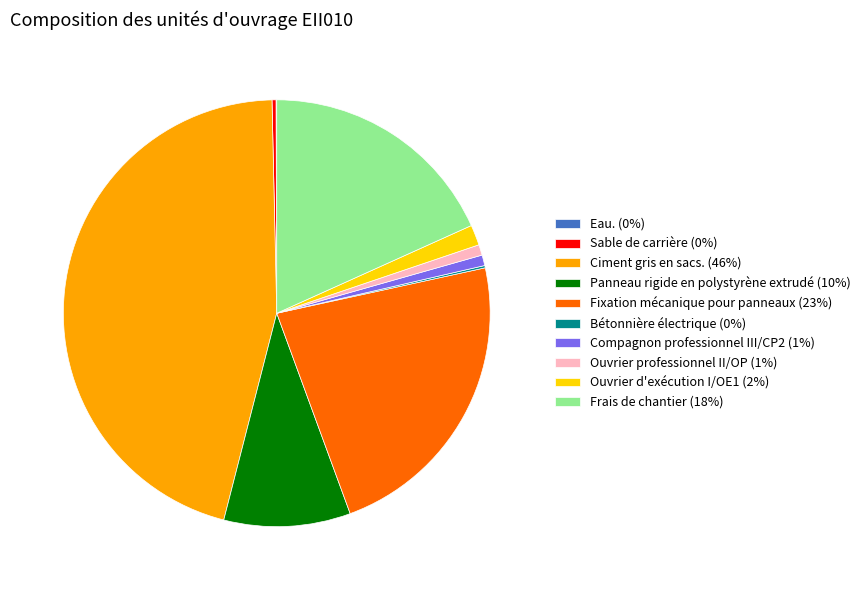

Does any single category account for the majority?

No